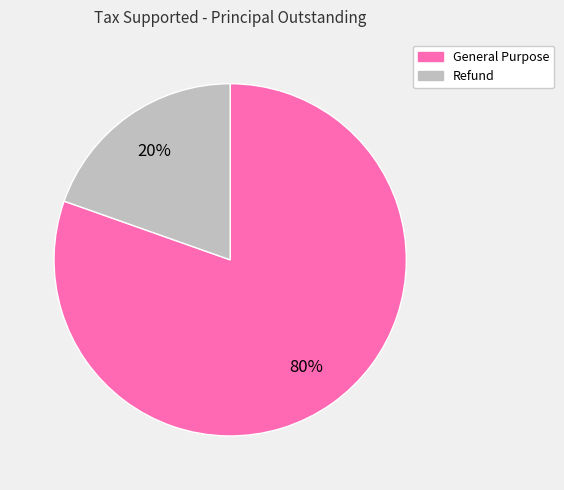

Which slice is the largest?

General Purpose